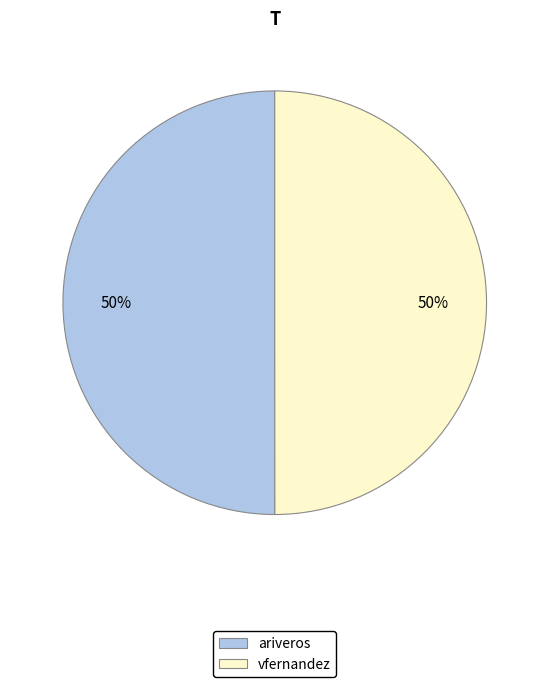

The vfernandez slice represents 63% of the pie. True or false?

False